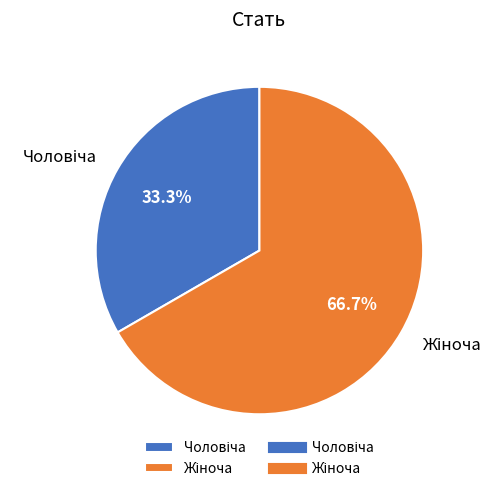

Rank the categories by value from highest to lowest.

Жіноча, Чоловіча